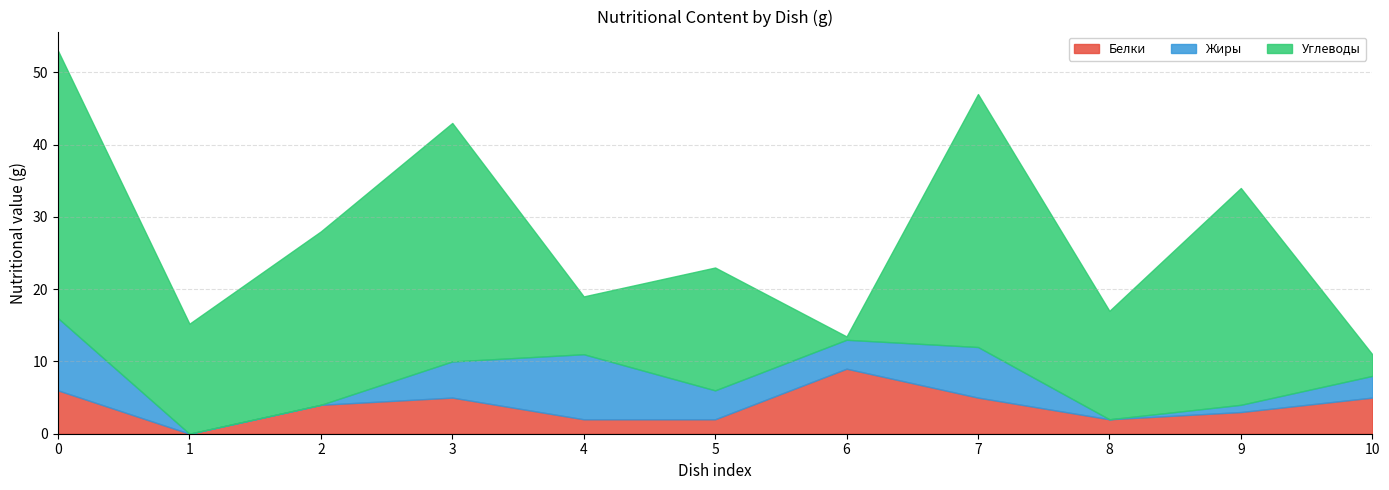

Which series has the largest total across all categories?

Углеводы